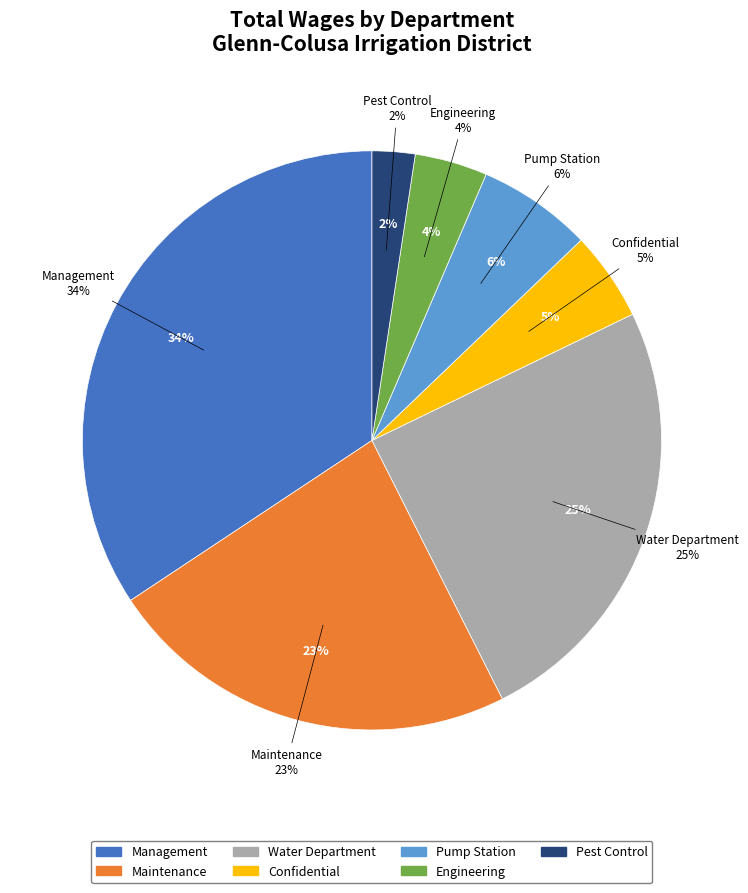

What portion of the pie excludes 16?

95.0%